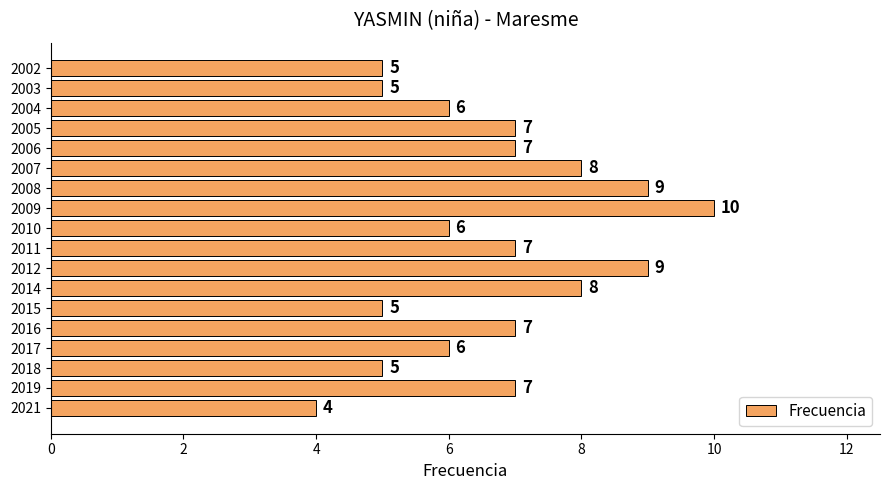

What is the change in value from 2008 to 2004?

-3